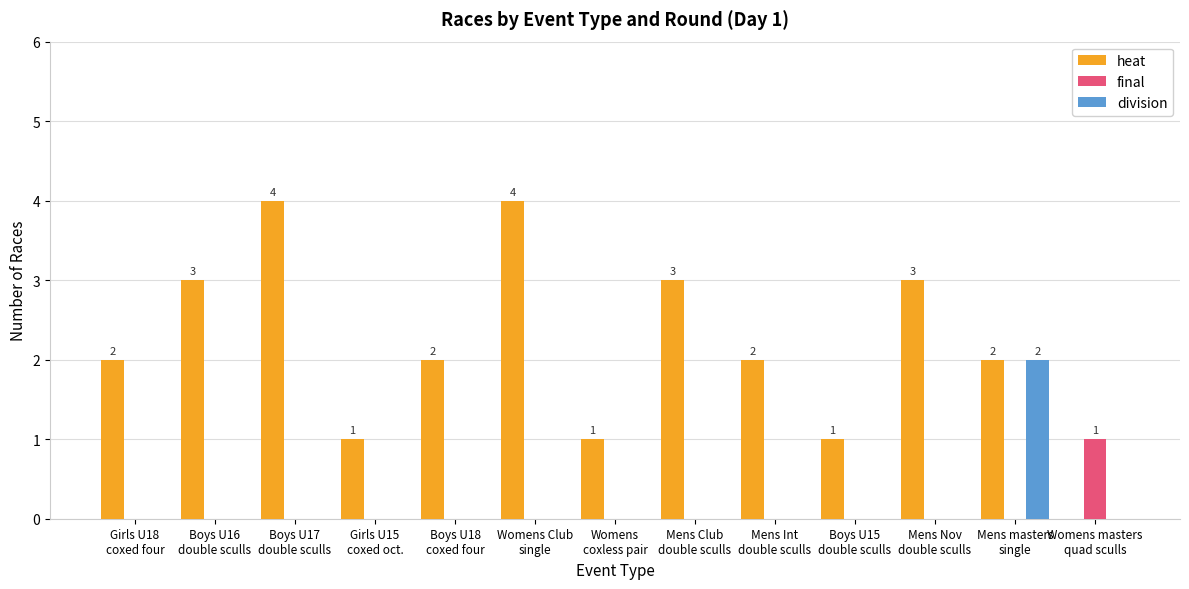

What is the maximum value shown in the chart?

4